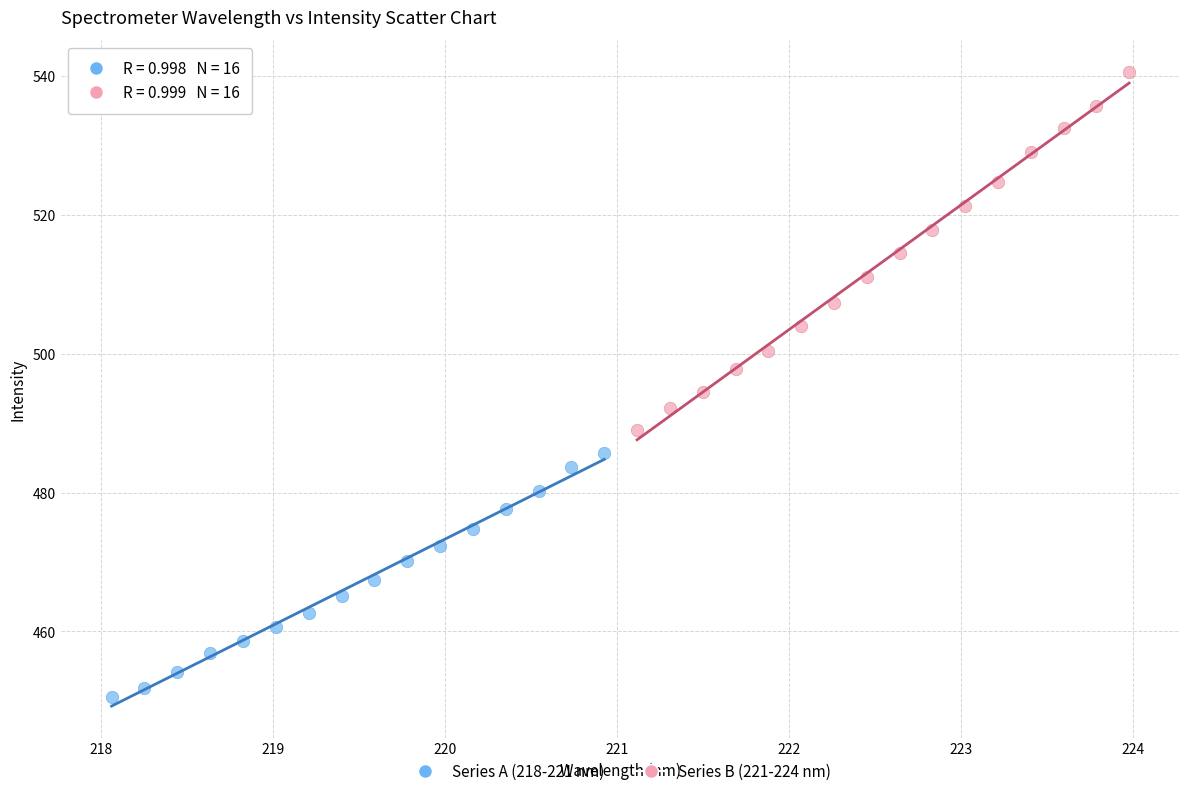

Which series contains the lowest Y value?

Series A (218-221 nm)